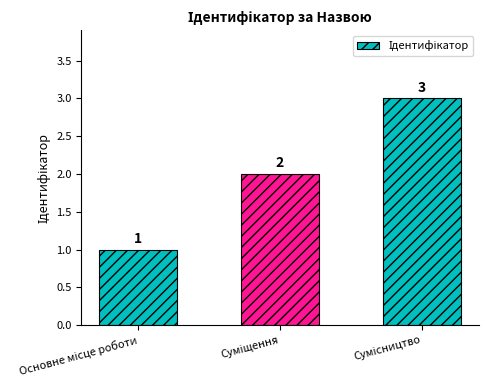

How many data points does each series have?

3